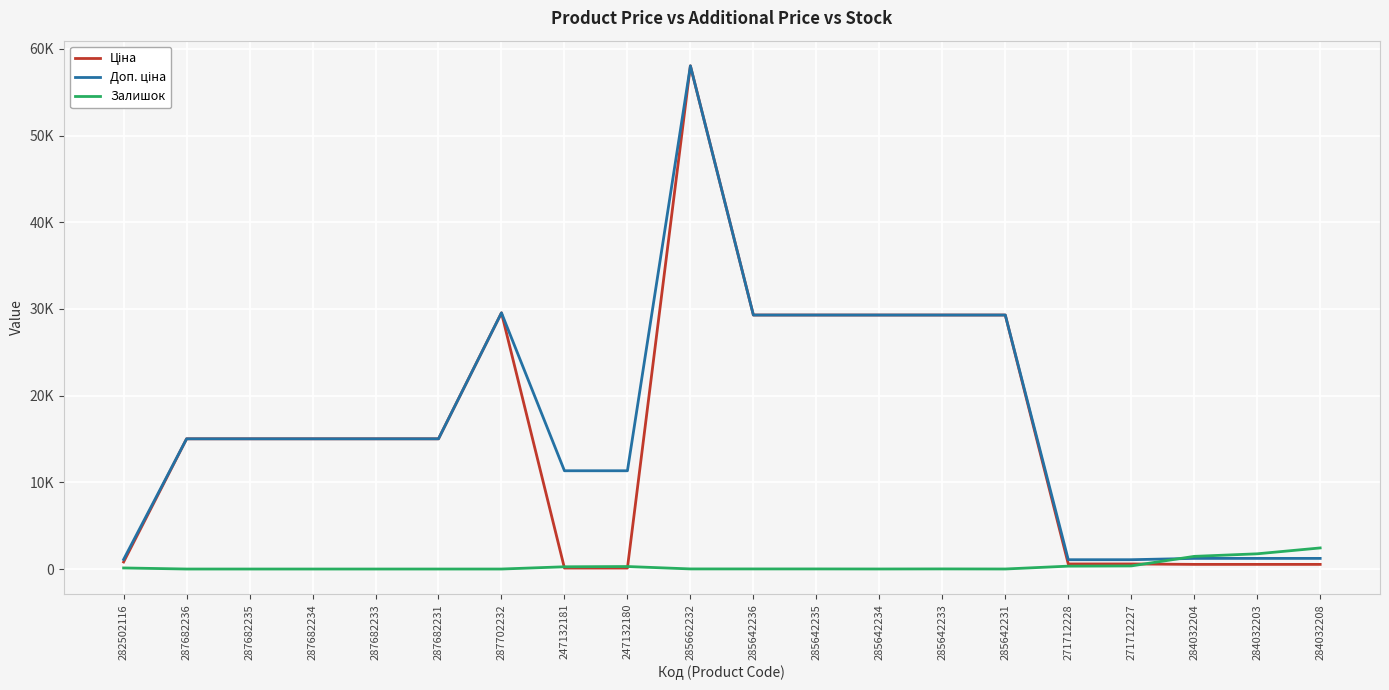

Does the chart display data point markers on the line(s)?

No